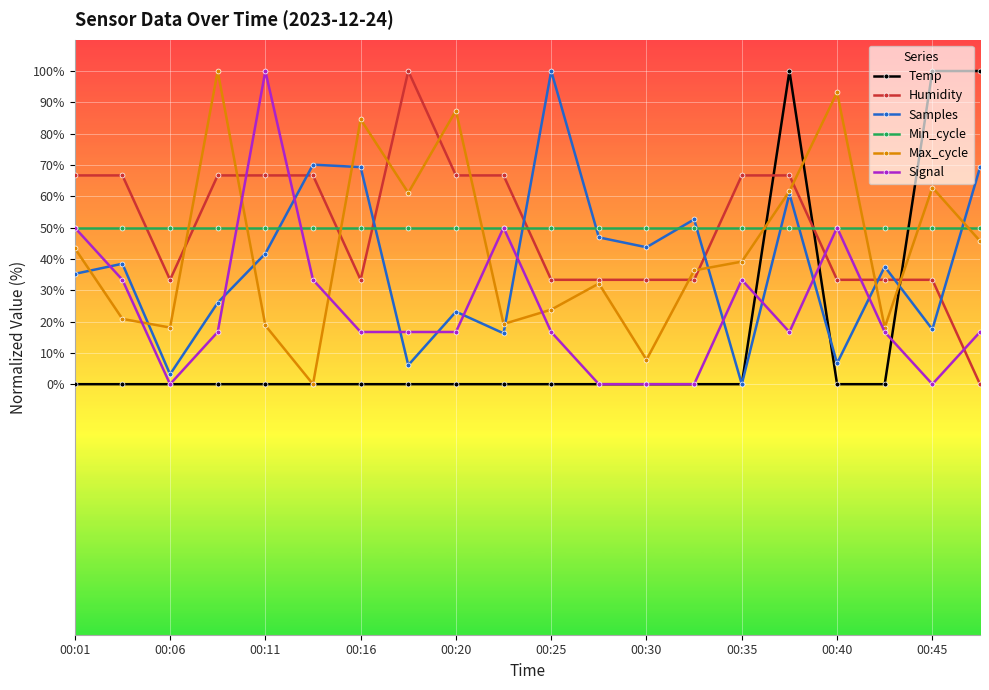

What is the value of the Max_cycle point at the 17th from the left?

93.2